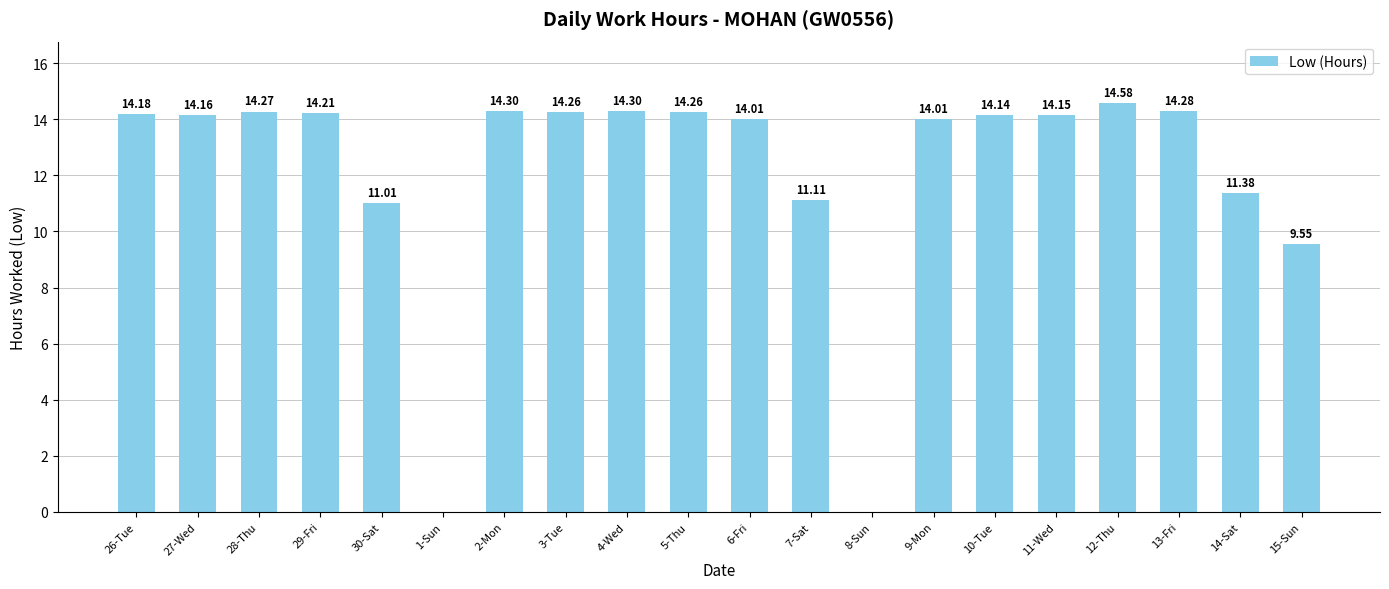

What is the sum of all values?

242.2